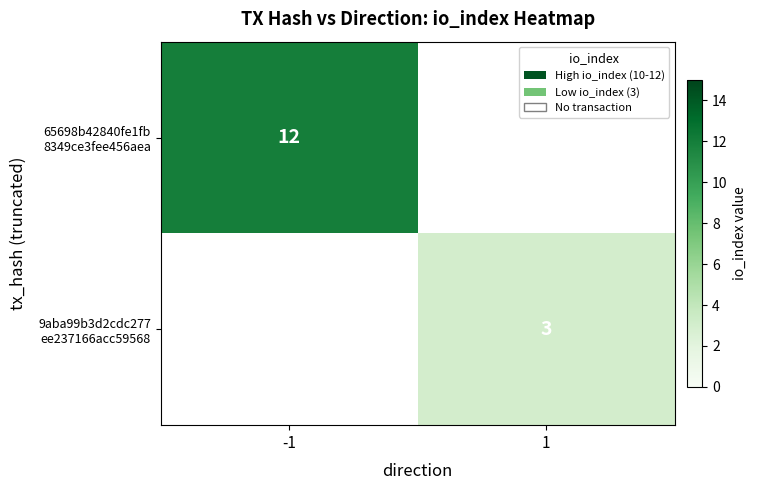

Rank the series by their maximum value, from highest to lowest.

65698b42840fe1fb 8349ce3fee456aea, 9aba99b3d2cdc277 ee237166acc59568